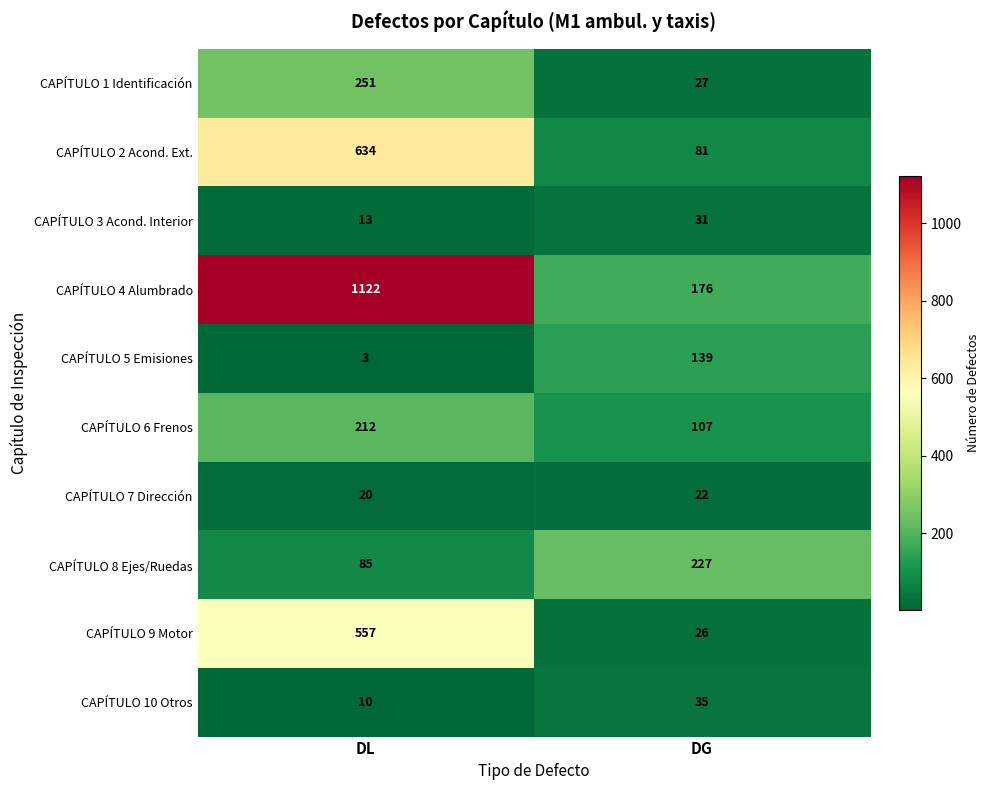

The value of CAPÍTULO 7 Dirección at DG is 35. True or false?

False